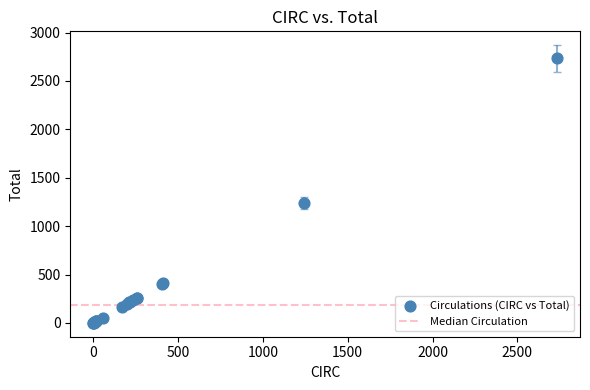

What Y value in the scatter plot is closest to 1367?

1241